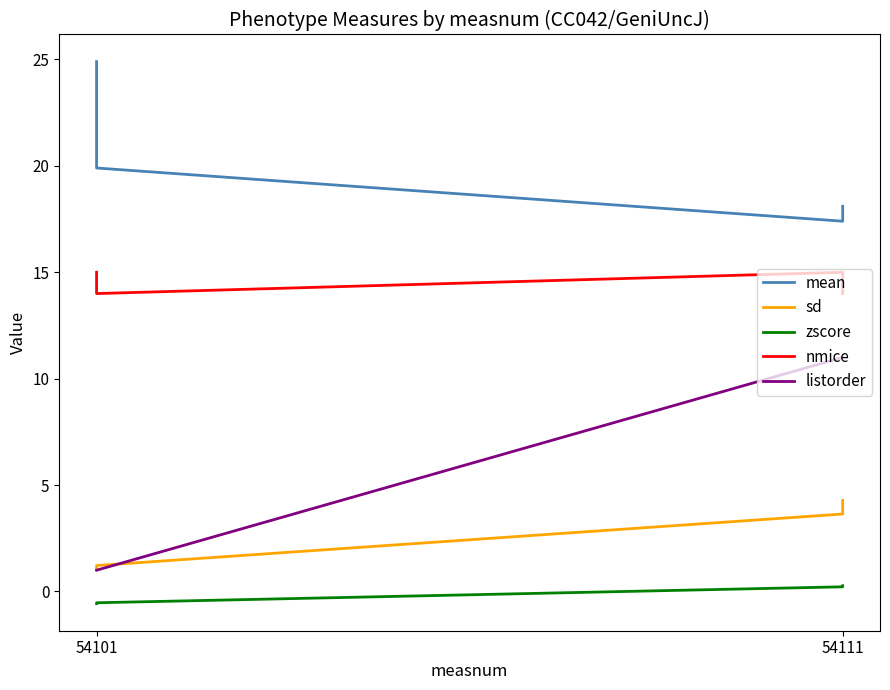

Rank the series at 54111 from lowest to highest value.

zscore, sd, listorder, nmice, mean